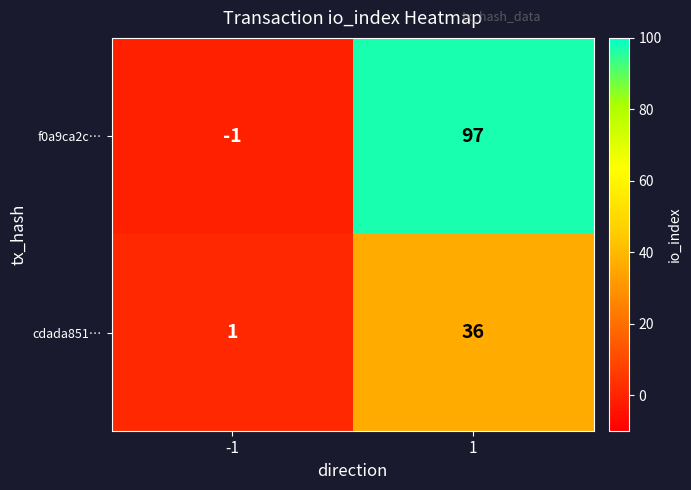

What is the highest value of the cdada851… series?

36